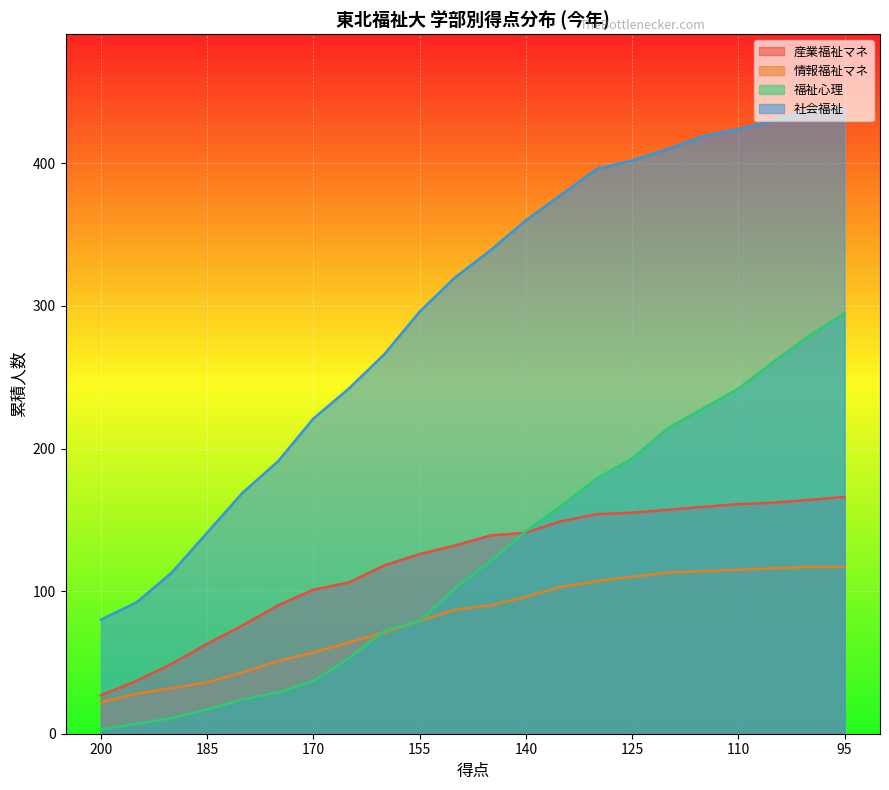

Which has a higher value, 95 or 180?

95